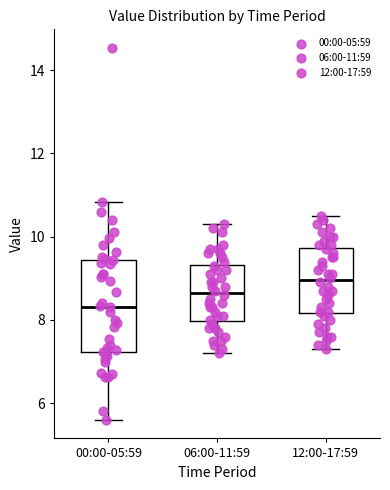

Where is the upper edge of the box for 12:00-17:59 on the y-axis? The values are not printed on the chart, so give them approximately, as read against the axis.

9.8